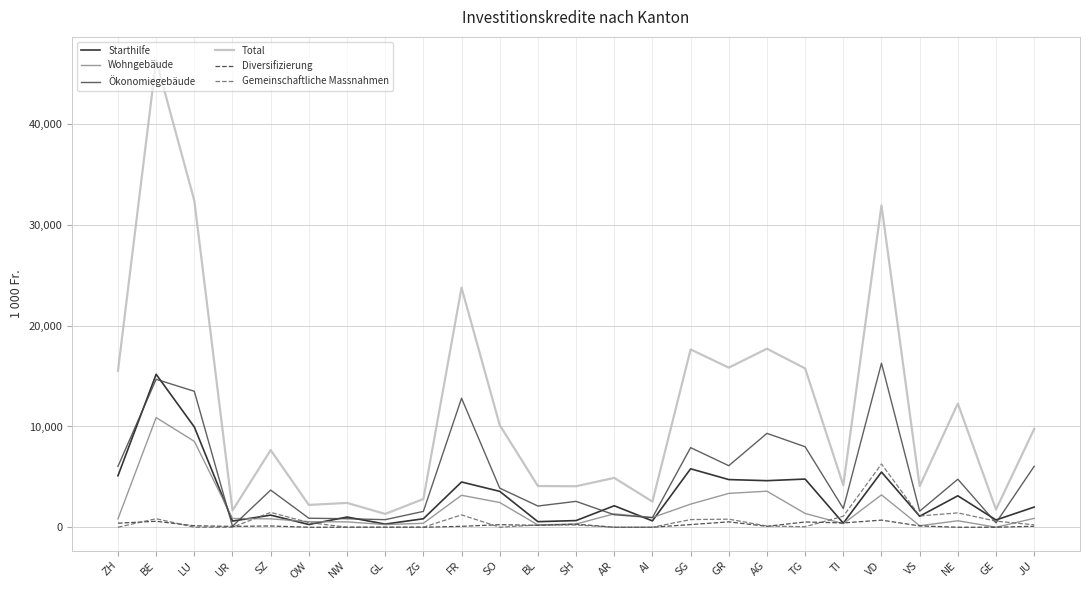

What is the sum of the Ökonomiegebäude values at AI and SG?

8853.9